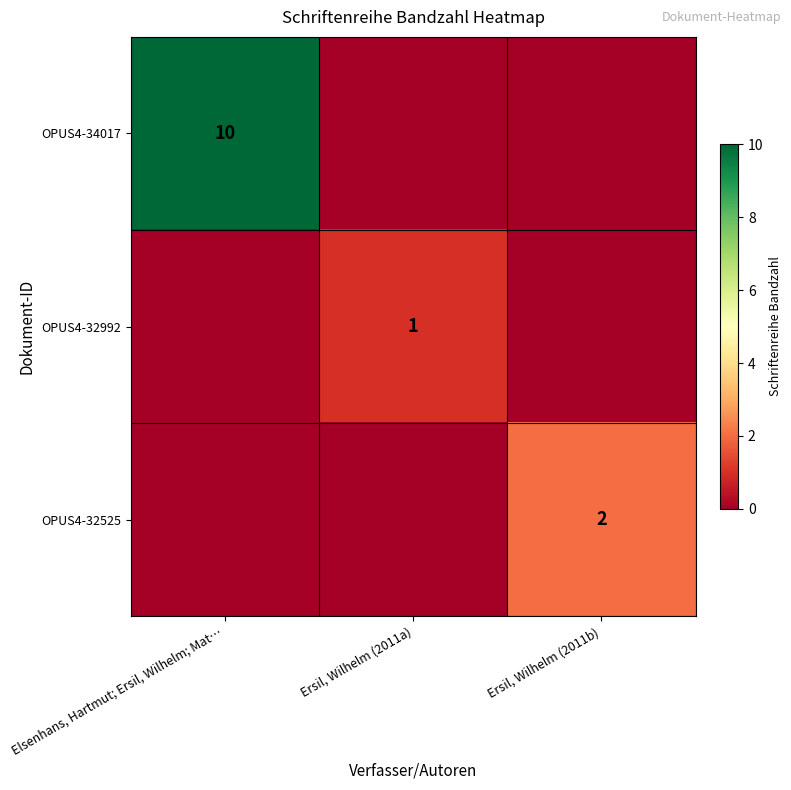

At which label is OPUS4-32525 closest to 1?

Elsenhans, Hartmut; Ersil, Wilhelm; Mat…